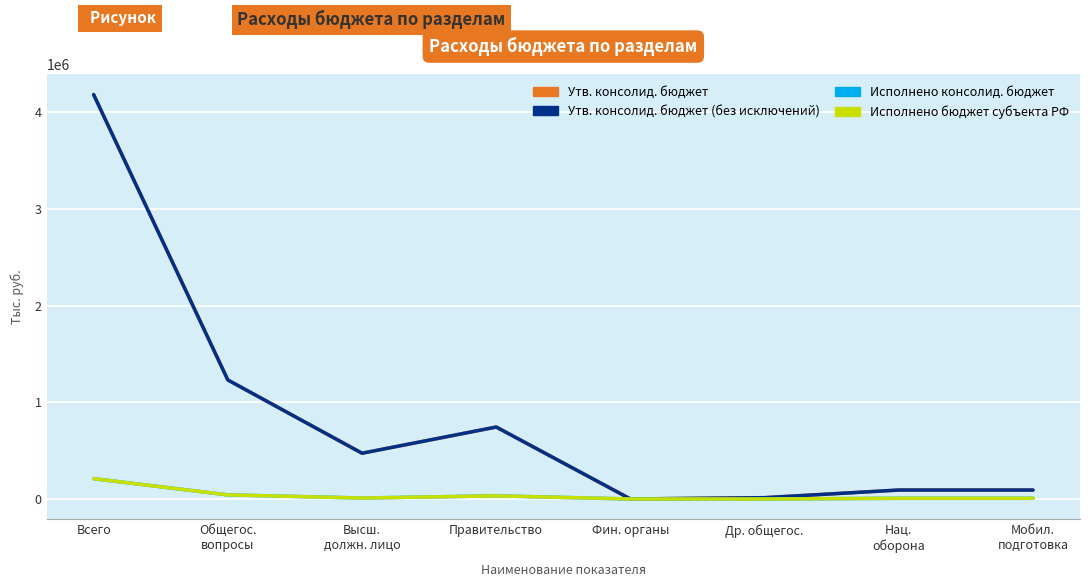

True or false: Исполнено консолид. бюджет and Исполнено бюджет субъекта РФ intersect in this chart.

False